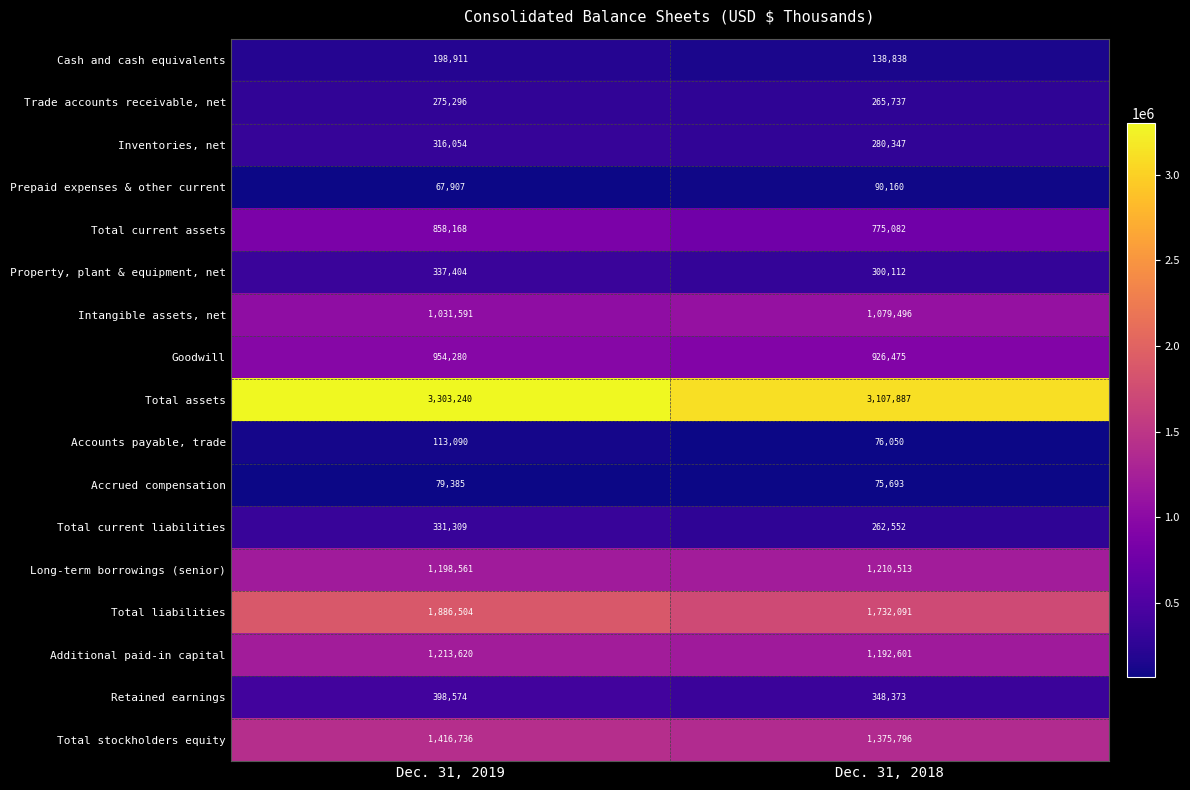

Rank the categories by Inventories, net value from highest to lowest.

Dec. 31, 2019, Dec. 31, 2018